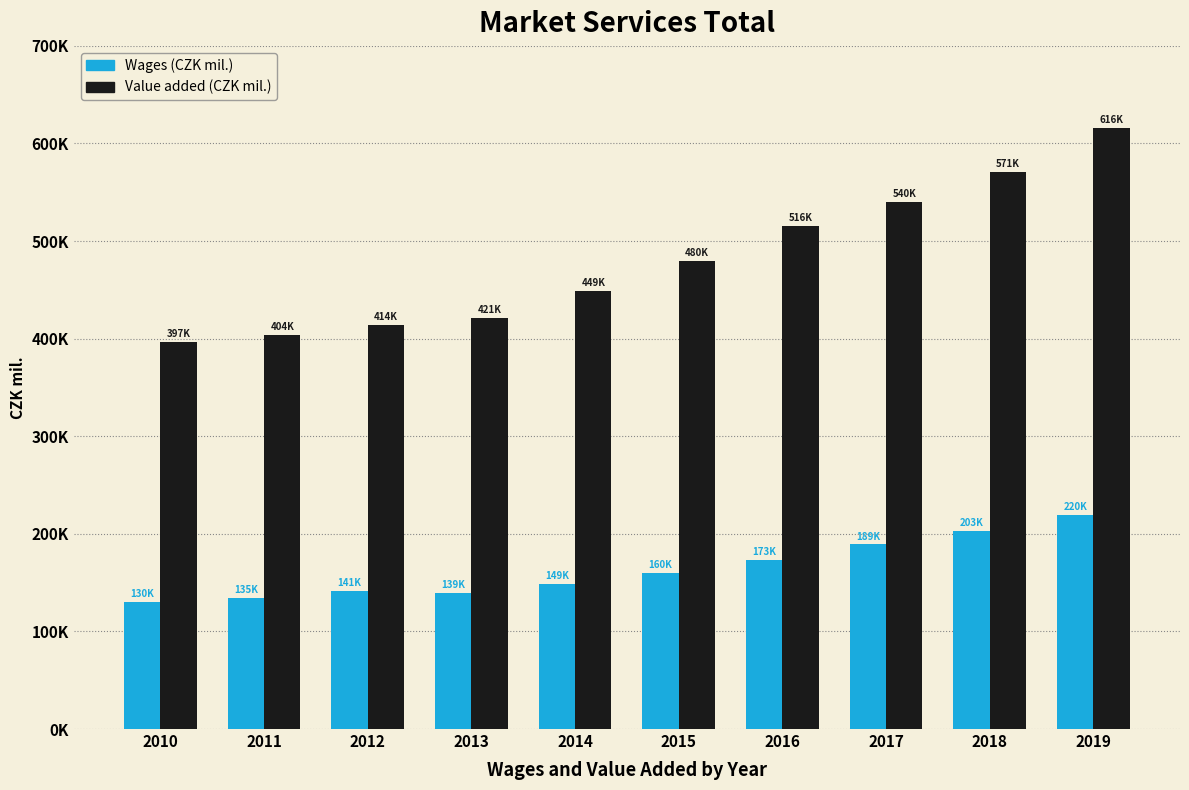

What is the average value of the Value added (CZK mil.) series?

480613.6